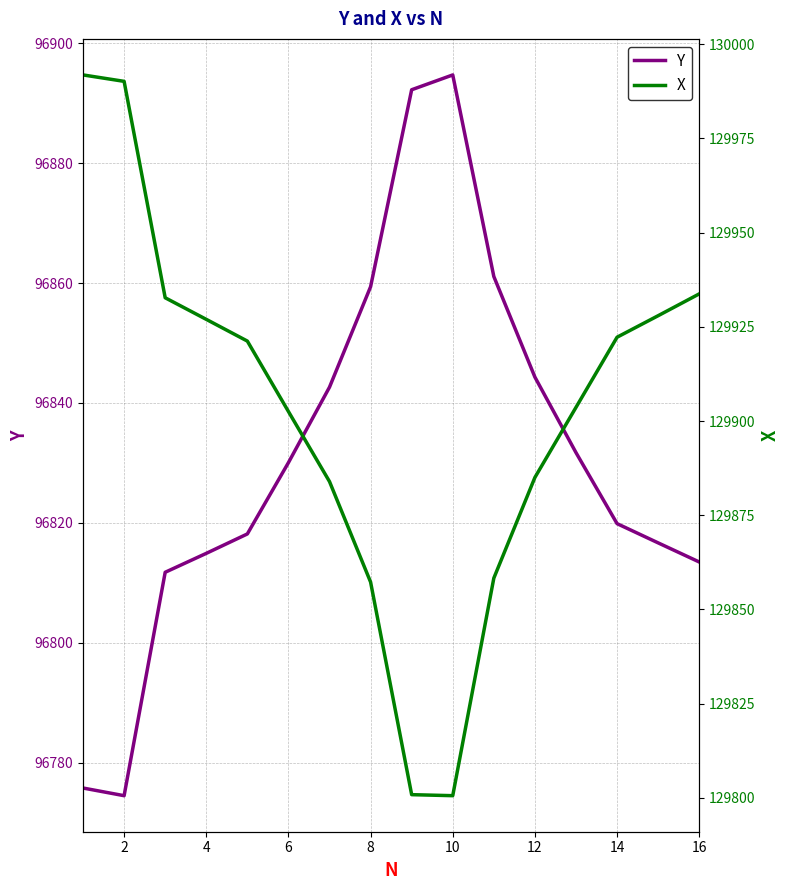

The Y series shows 151513.8 at 6. True or false?

False